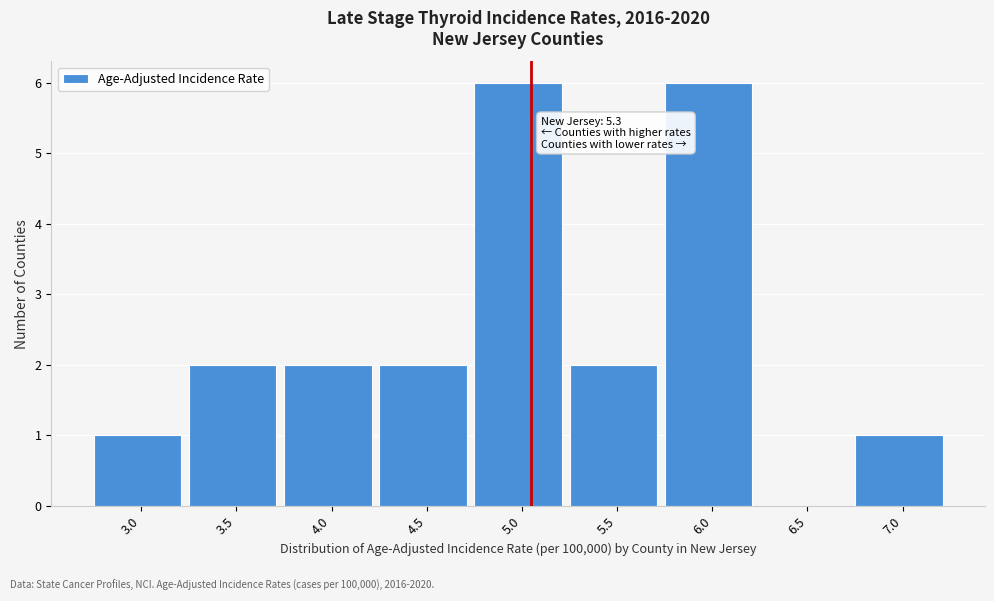

Reading left to right, transcribe all the data shown in this chart.

3.0=1	3.5=2	4.0=2	4.5=2	5.0=6	5.5=2	6.0=6	6.5=0	7.0=1